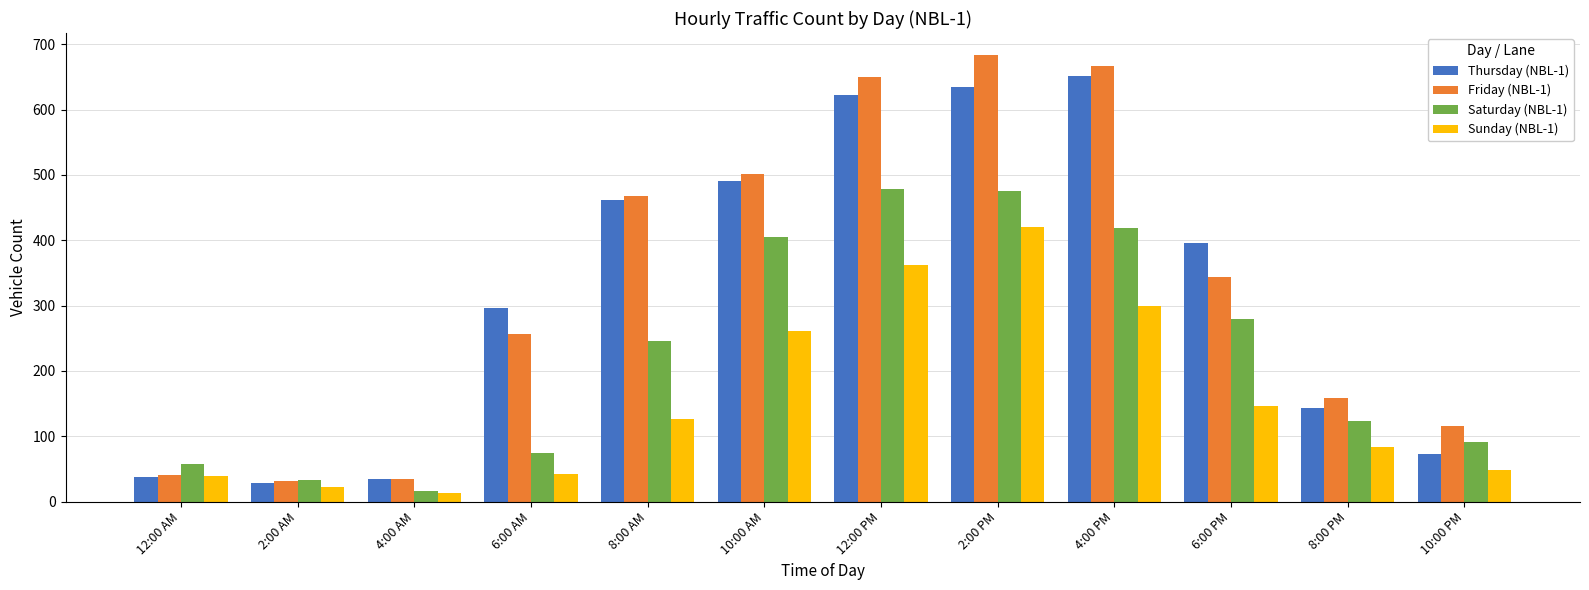

True or false: Thursday (NBL-1) has a value of 297 at 6:00 AM.

True